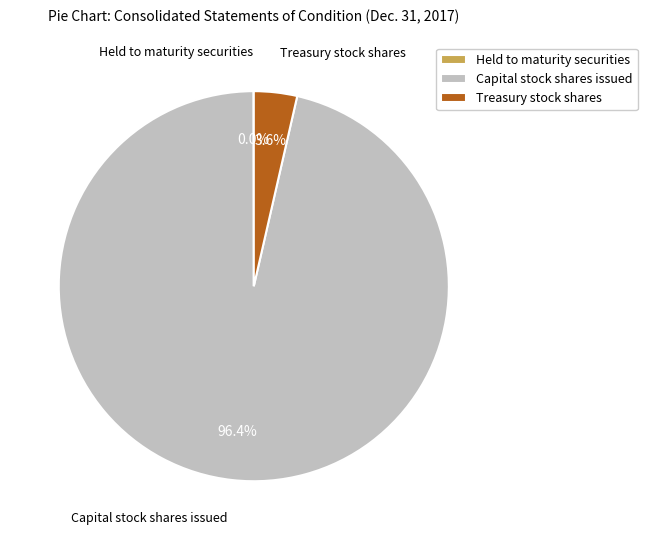

What is the total percentage of Treasury stock shares and Capital stock shares issued?

100.0%